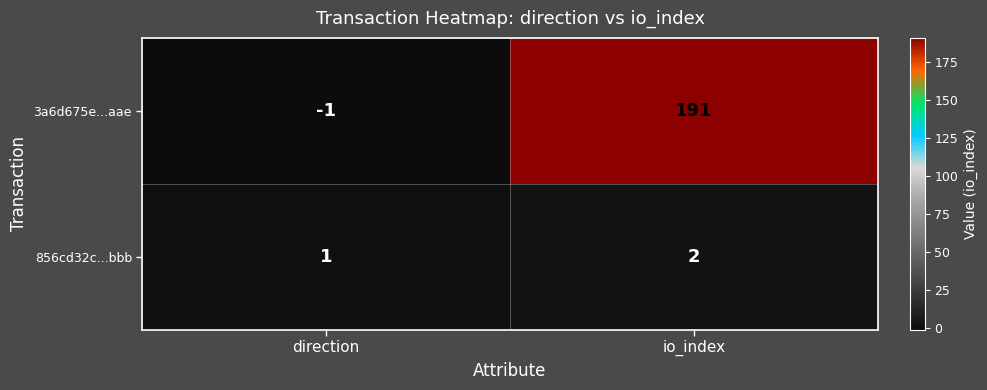

Where is 856cd32c...bbb nearest to the value 1?

direction